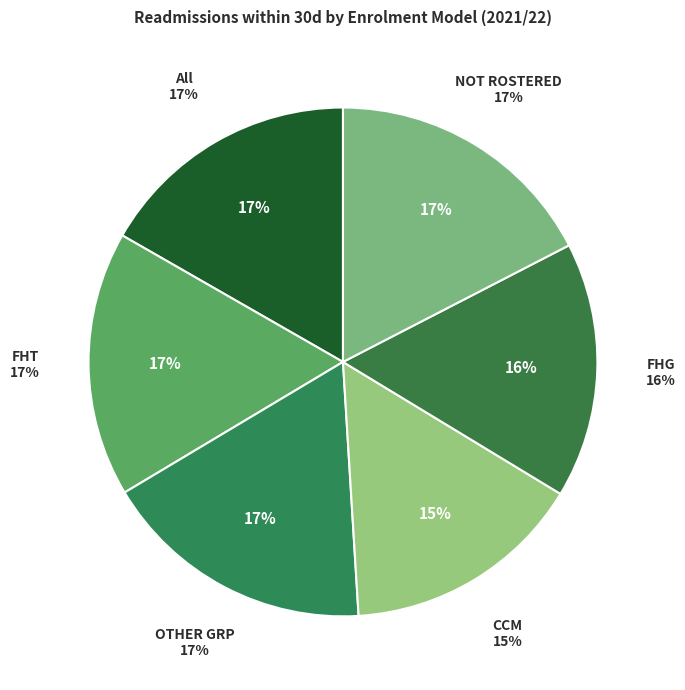

How many slices are in this pie chart?

6